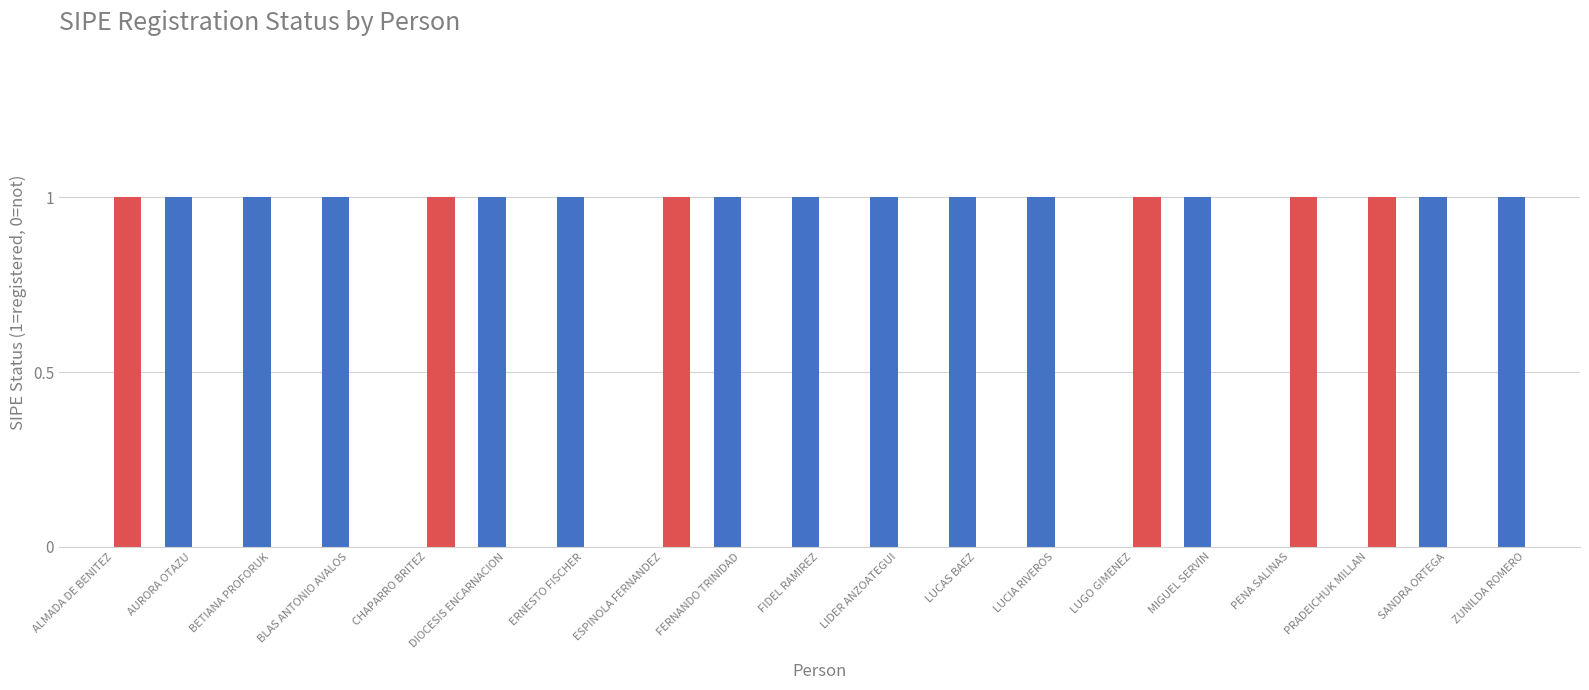

Reading left to right, what are all the values shown in this chart?

_sipe (registered): 0	1	1	1	0	1	1	0	1	1	1	1	1	0	1	0	0	1	1
_sipe (not registered): 1	0	0	0	1	0	0	1	0	0	0	0	0	1	0	1	1	0	0